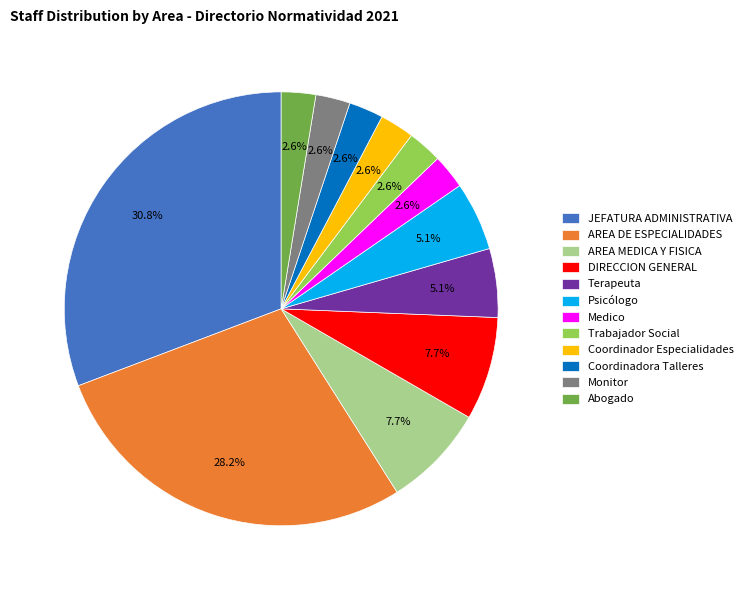

Count the number of slices in the pie.

12